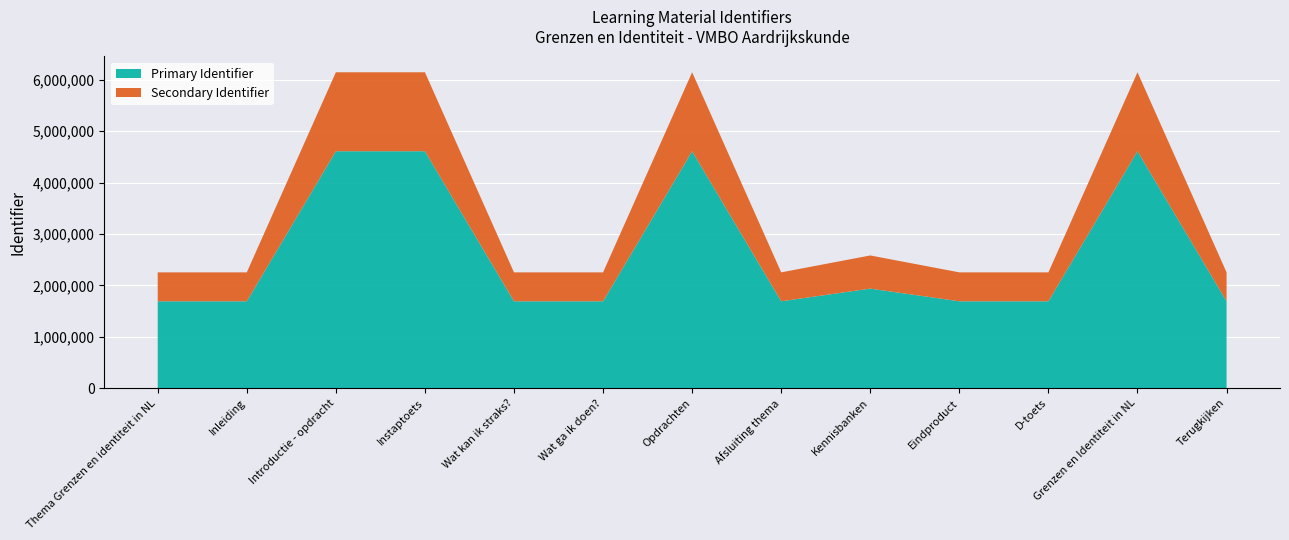

Reading left to right, transcribe all the data shown in this chart.

Thema Grenzen en identiteit in NL=2251741	Inleiding=2251742	Introductie - opdracht=6147278	Instaptoets=6147281	Wat kan ik straks?=2251744	Wat ga ik doen?=2251746	Opdrachten=6147282	Afsluiting thema=2251975	Kennisbanken=2581137	Eindproduct=2251976	D-toets=2251979	Grenzen en Identiteit in NL=6147288	Terugkijken=2251982